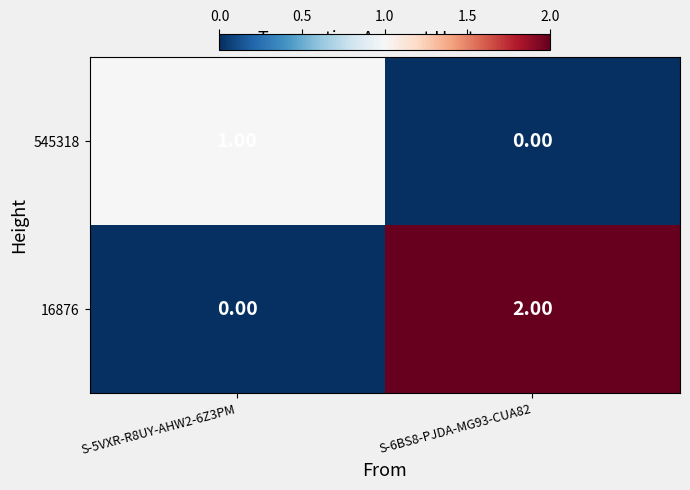

List the series in order of their peak value, lowest first.

545318, 16876